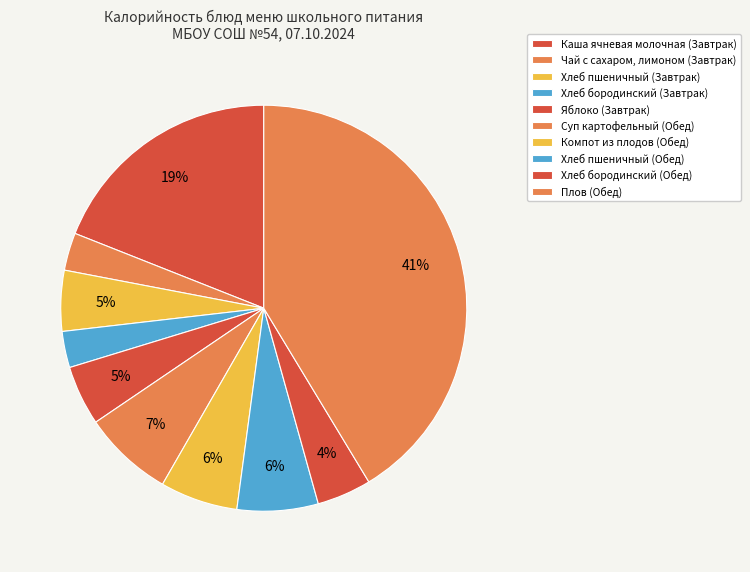

How many slices are in this pie chart?

10